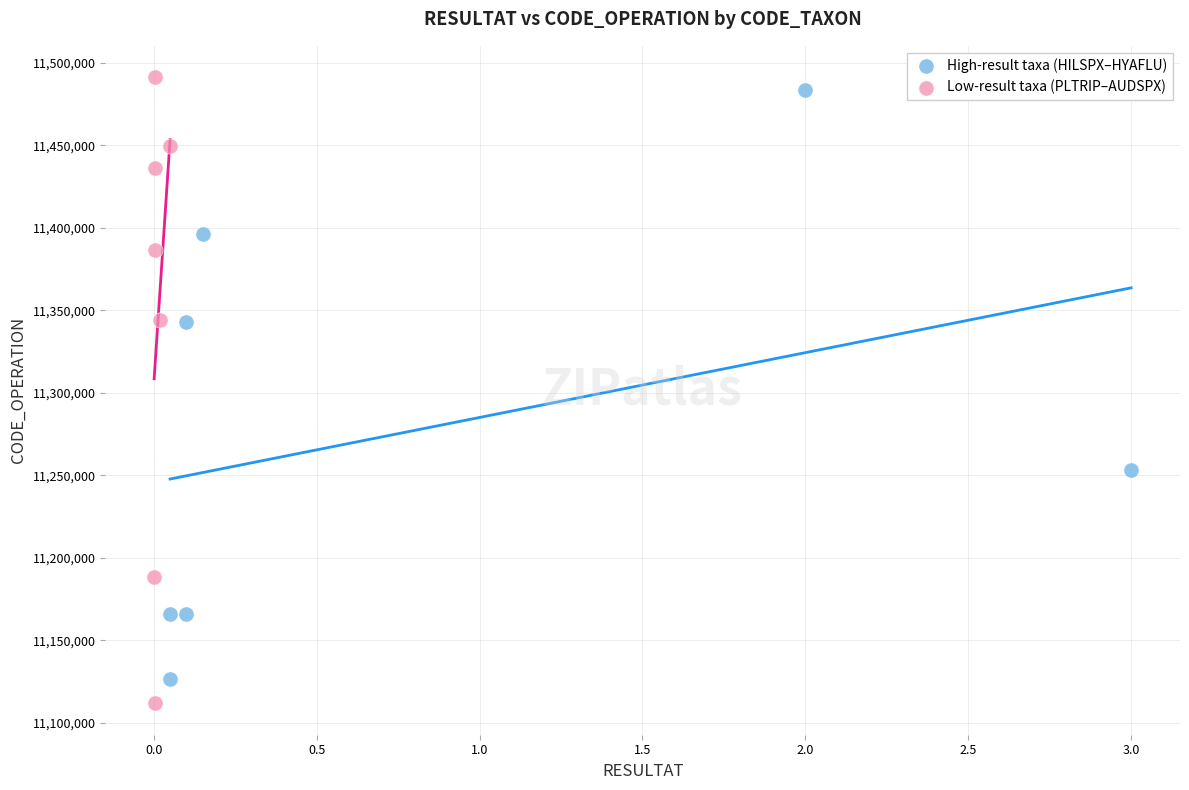

Which series reaches the maximum Y coordinate?

Low-result taxa (PLTRIP–AUDSPX)